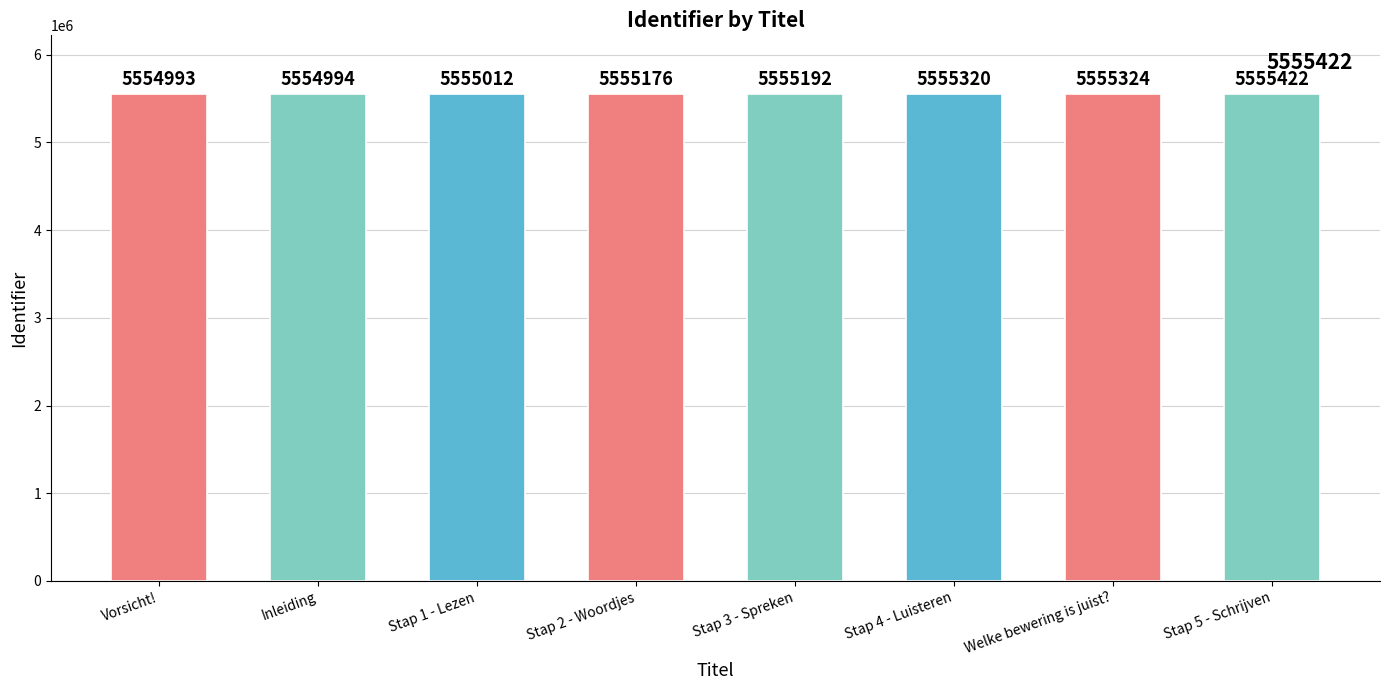

What value does the data have at Welke bewering is juist??

5555324